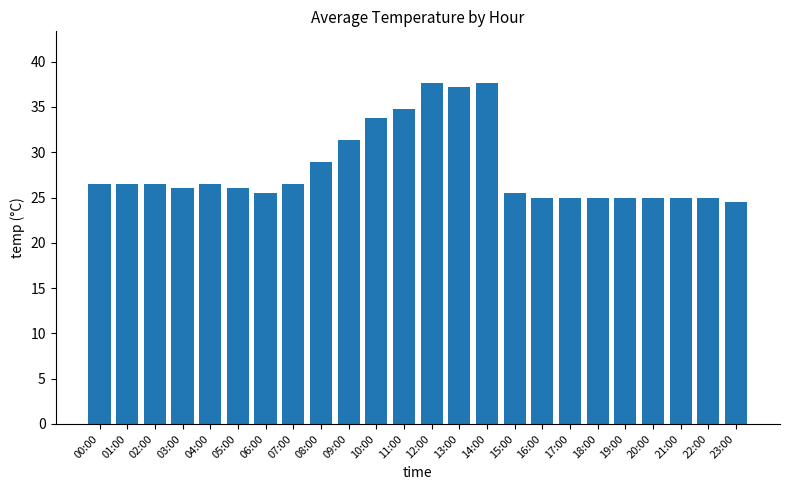

What is the smallest value displayed?

24.5